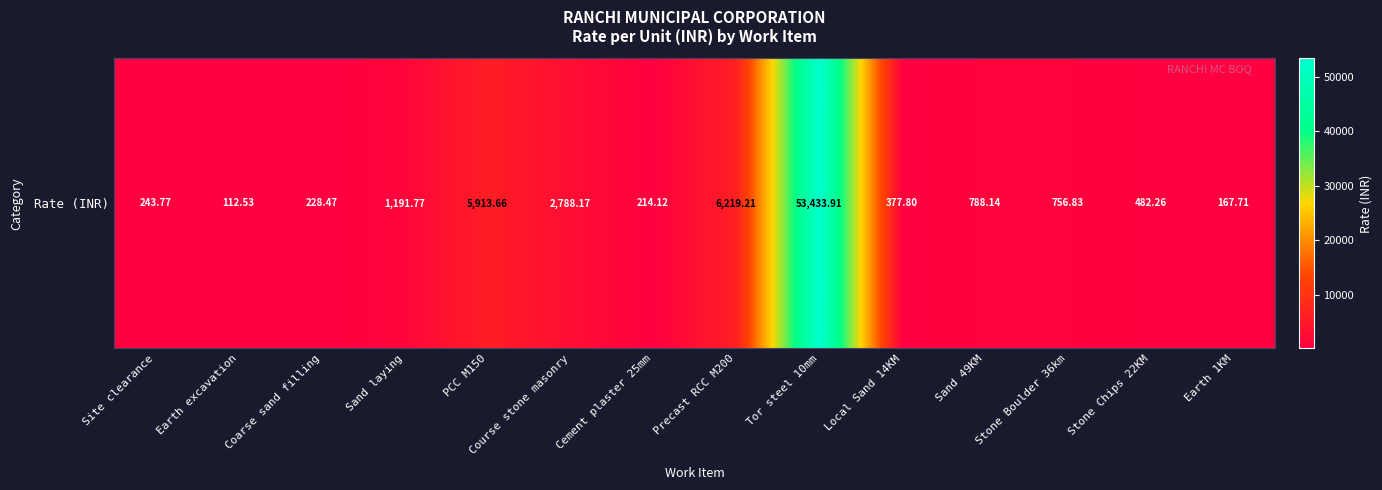

The chart shows a value of 482.3 at Stone Chips 22KM. True or false?

True